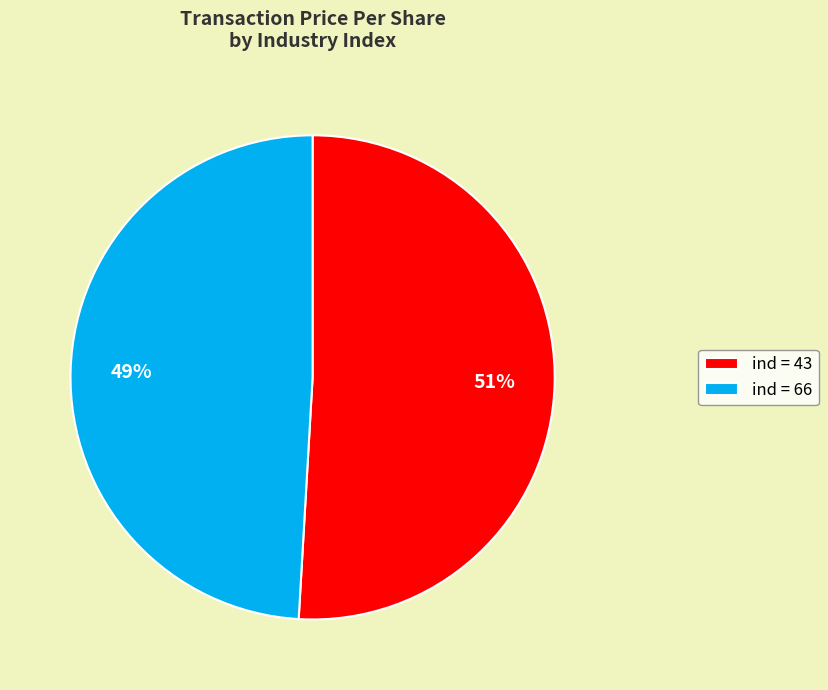

Approximately how many times larger is the value at ind = 43 compared to ind = 66?

1.0